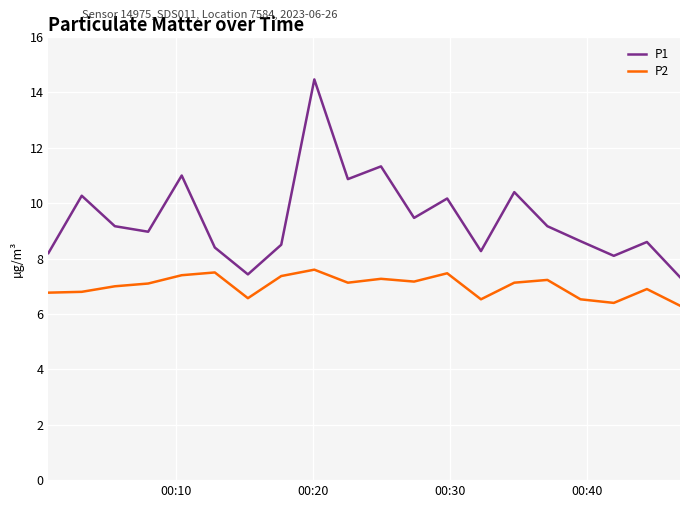

Is this an area chart (filled region under the line)?

No